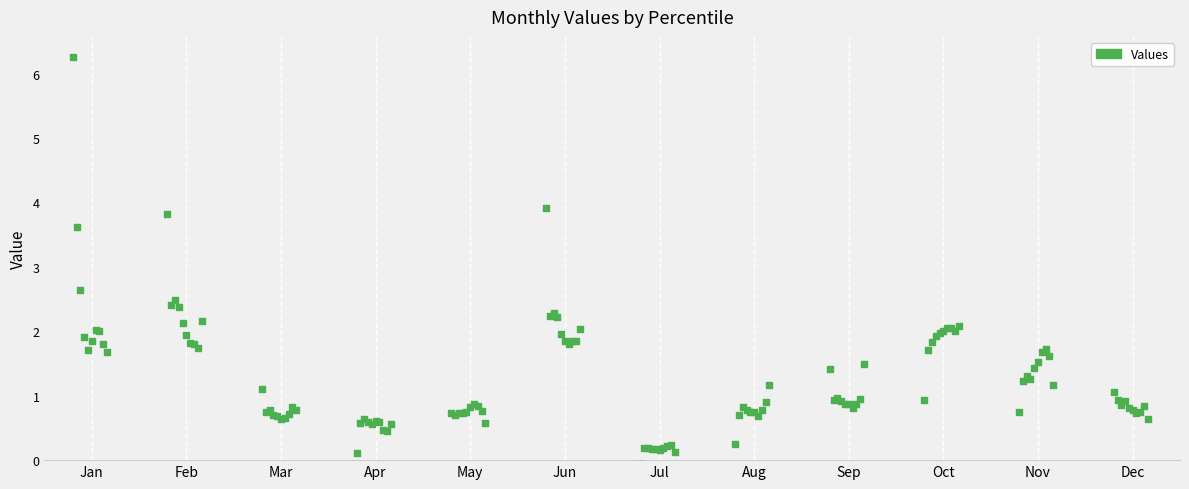

What Y value in the scatter plot is closest to 3?

2.6